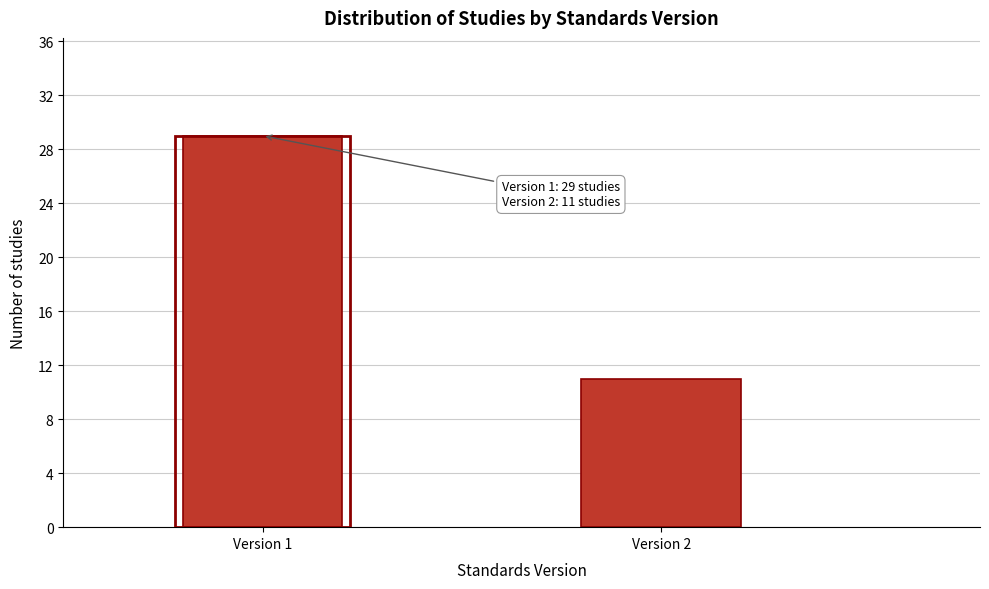

Reading right to left, list all the values displayed in this chart.

11	29